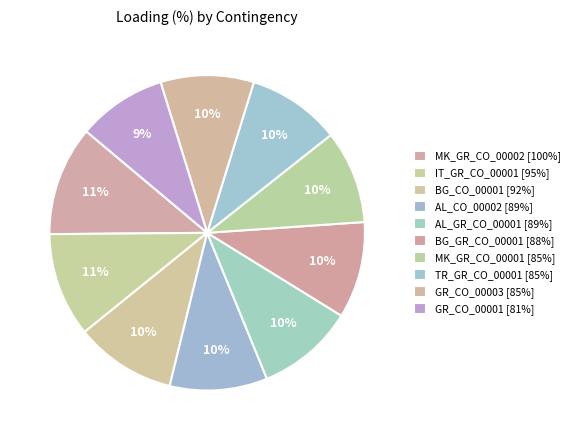

The MK_GR_CO_00002 slice represents 20% of the pie. True or false?

False